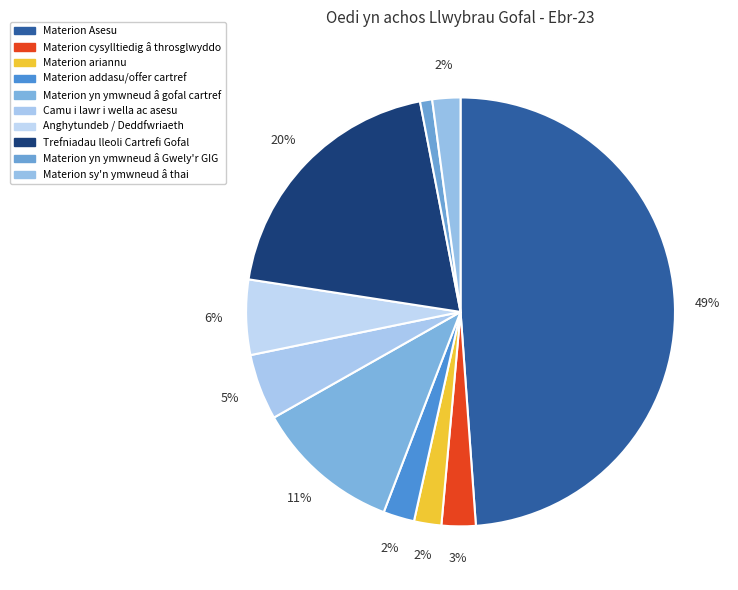

Is it true that Anghytundeb / Deddfwriaeth is 1% of the pie?

False